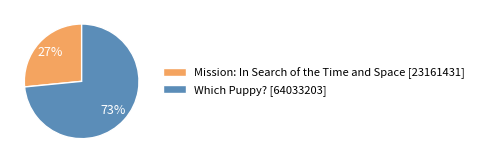

Do Which Puppy? and Mission: In Search of the Time and Space together represent more than half of the pie?

Yes